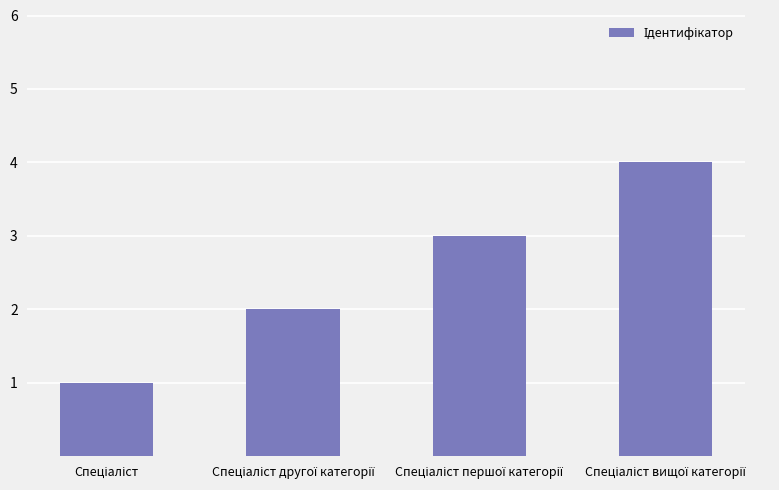

What is the difference between the maximum and minimum values?

3